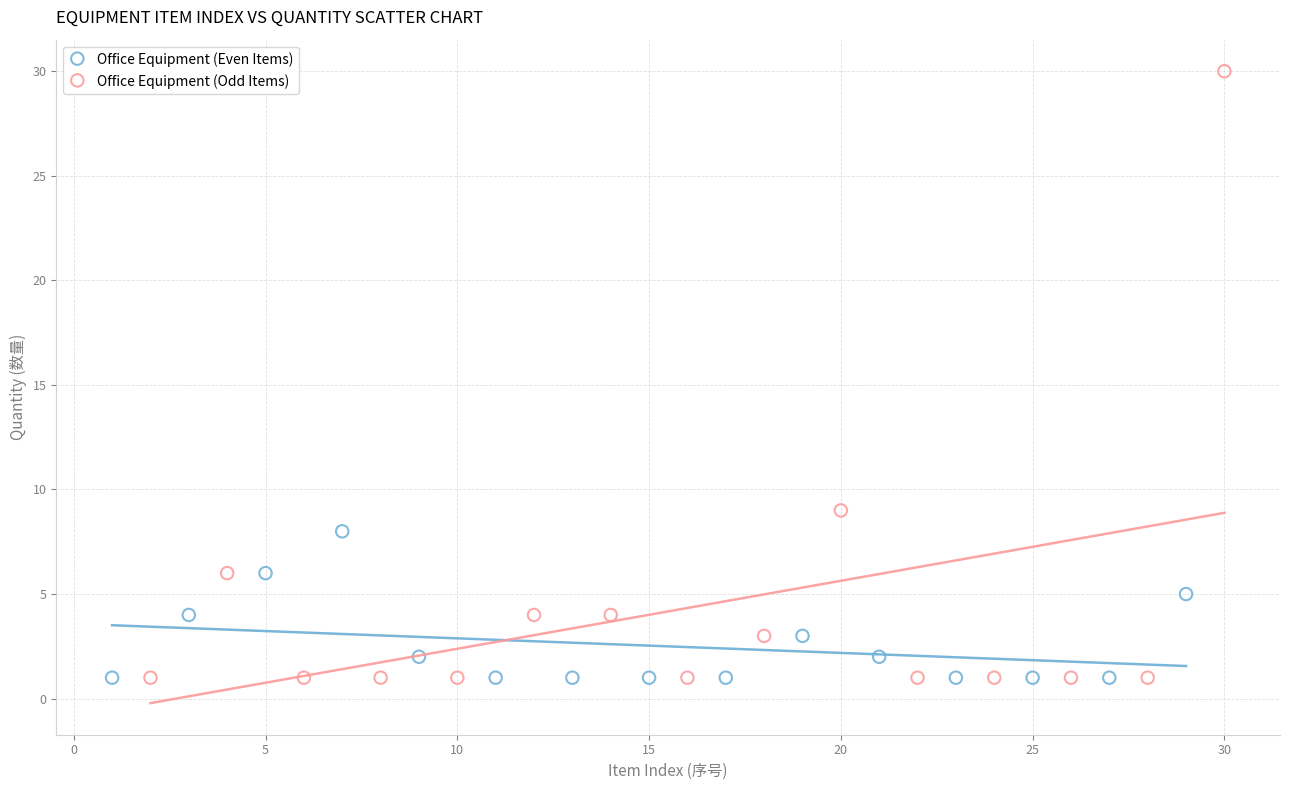

Which series reaches the maximum Y coordinate?

Office Equipment (Odd Items)